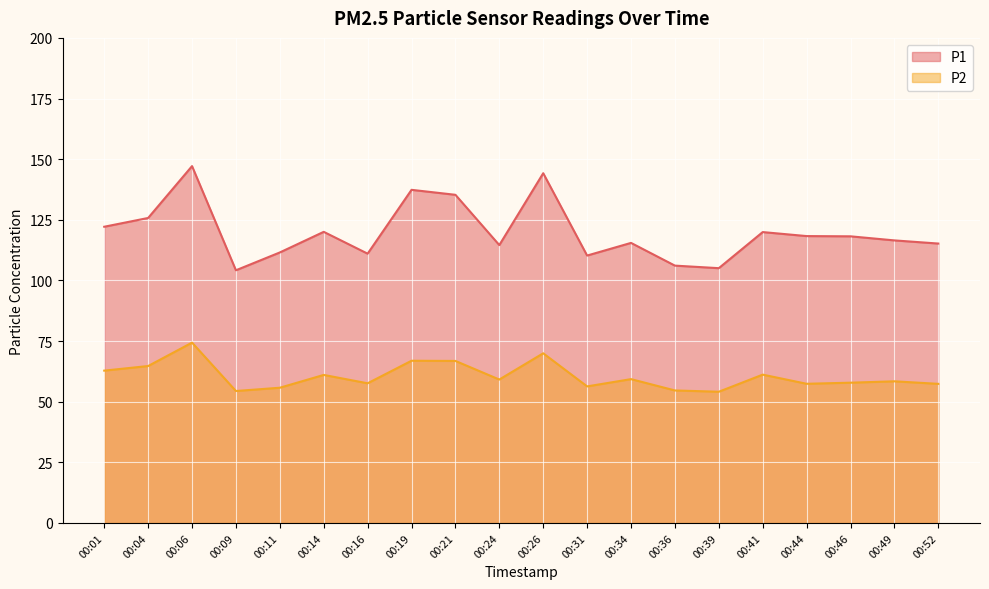

Rank the series by their average value, from highest to lowest.

P1, P2